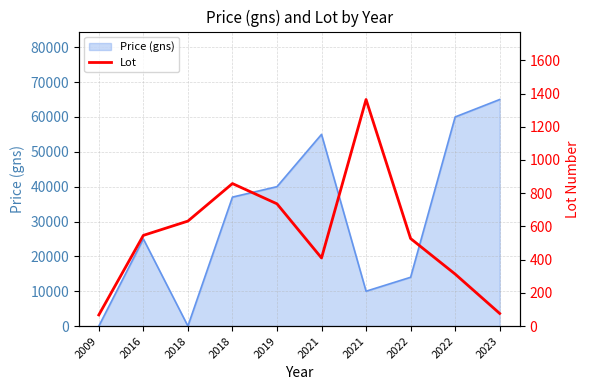

What is the change in value from 2018 to 2018?

+226